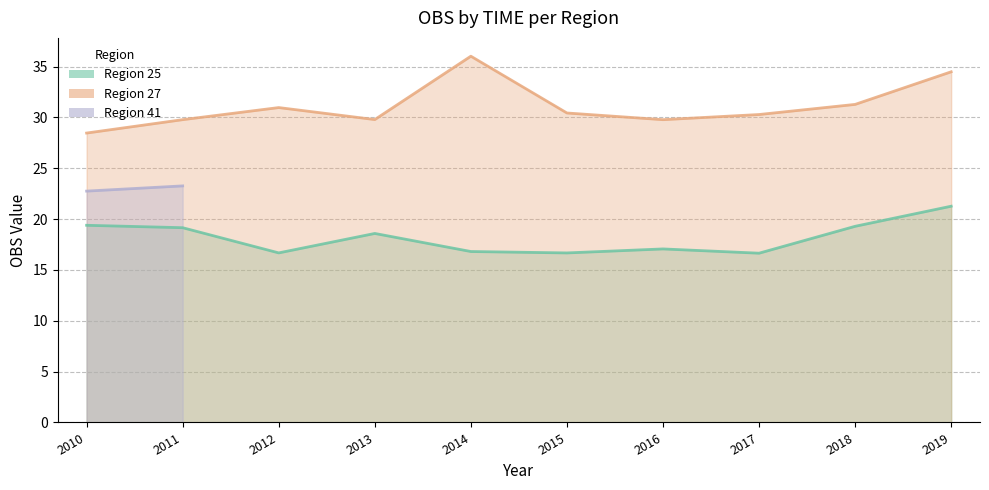

Which category has the lowest value across all series?

2017